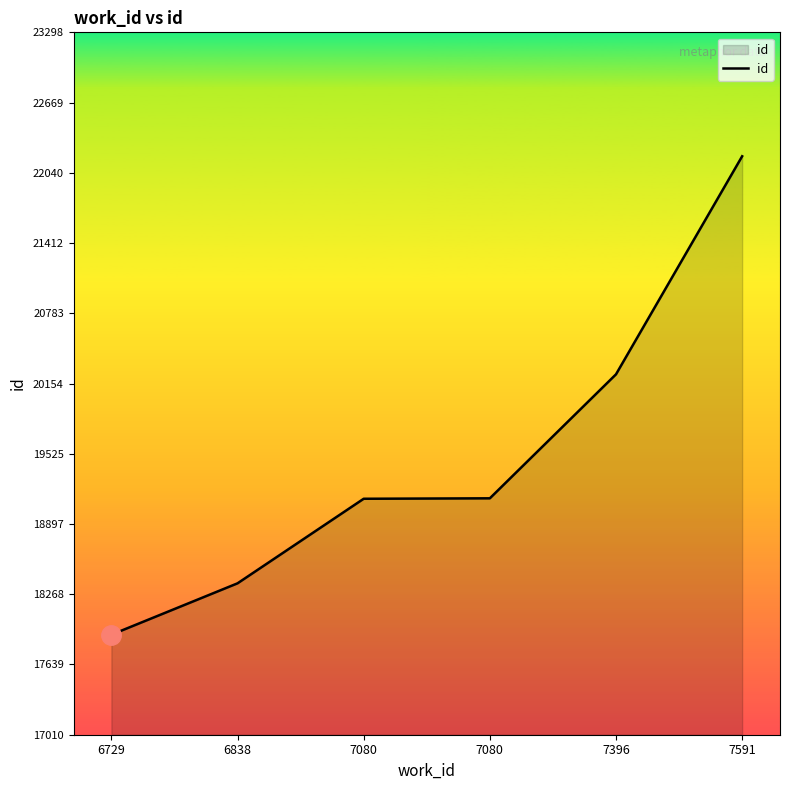

List the labels in order of value, largest first.

7591, 7396, 7080, 7080, 6838, 6729